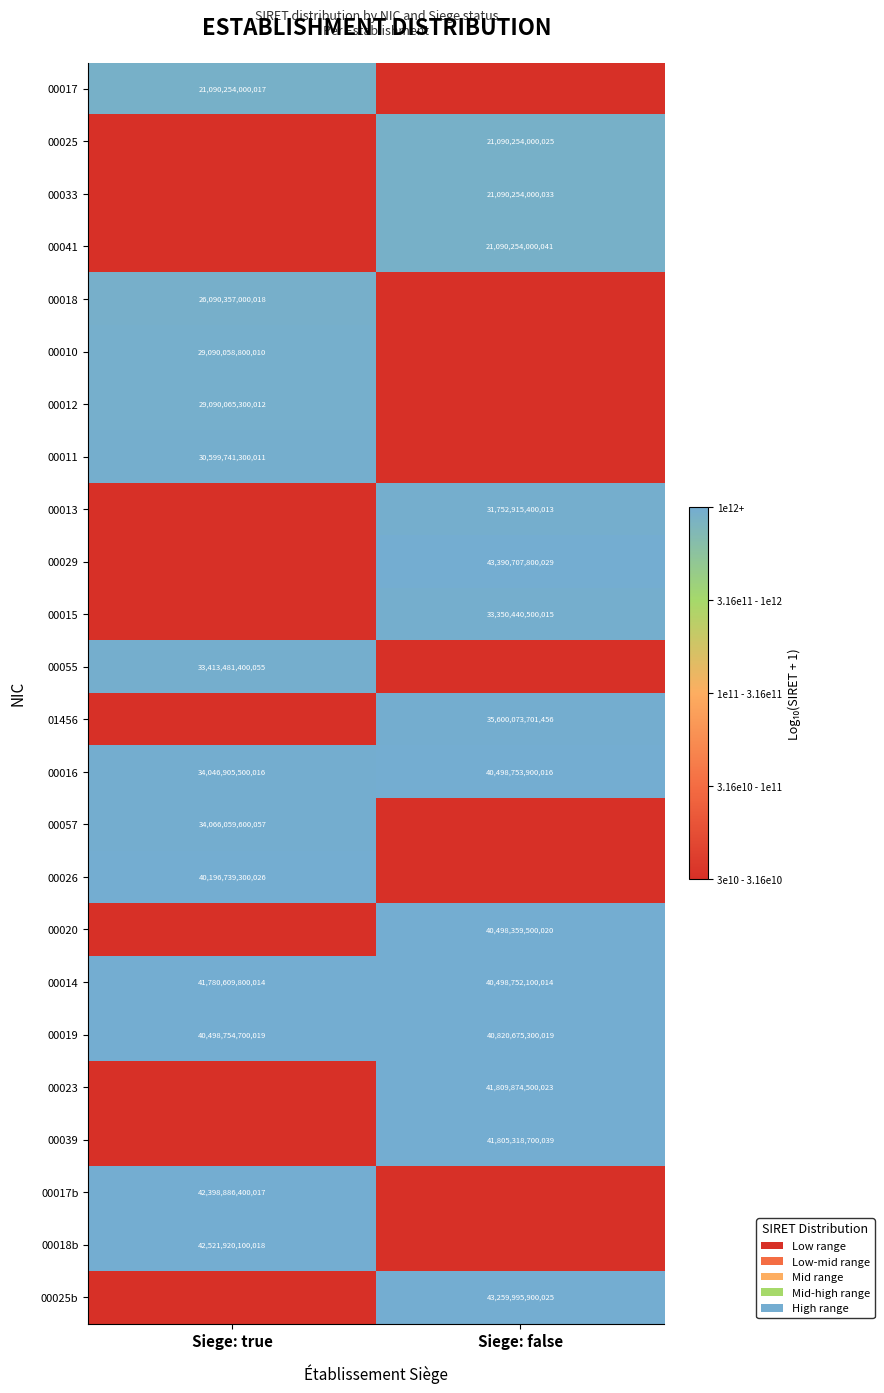

List the labels in order of 00016 value, smallest first.

Siege: true, Siege: false